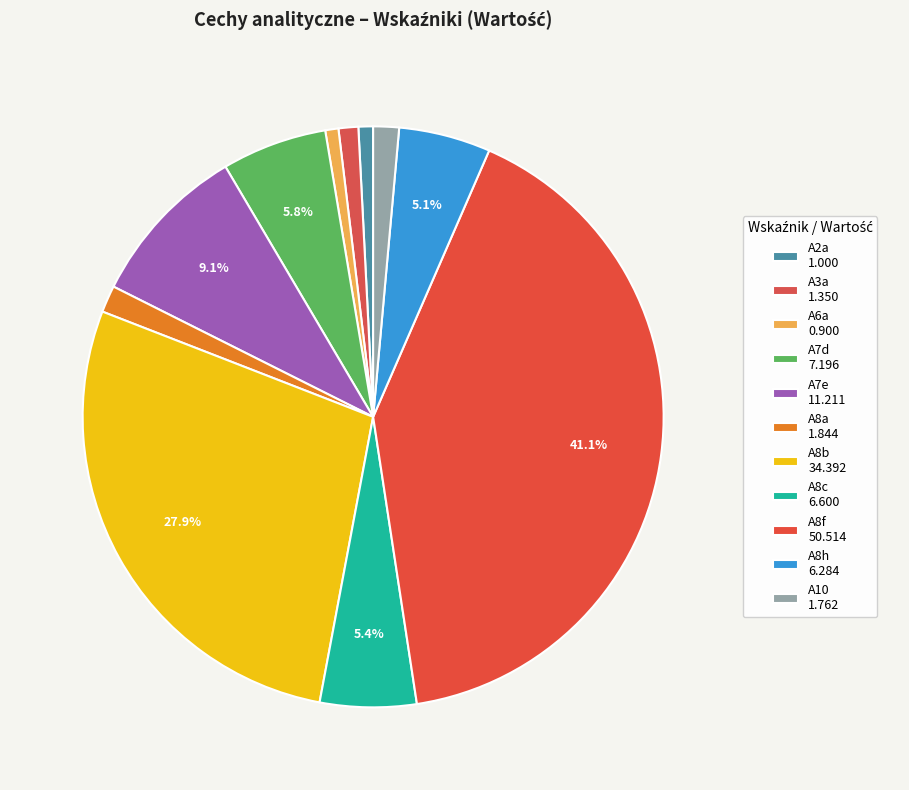

Which category has the smallest portion of the pie?

A6a